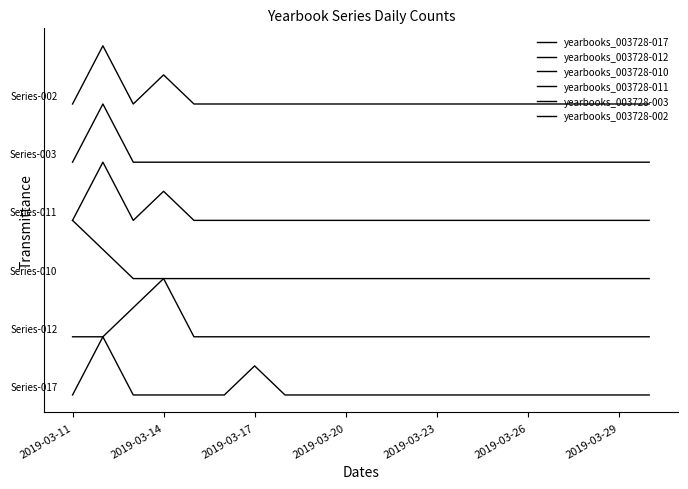

Does the chart have visible grid lines?

No